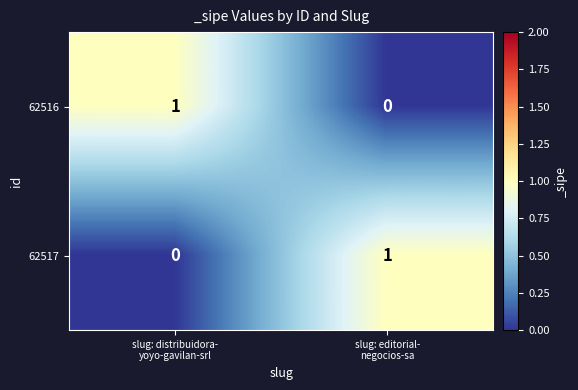

Reading left to right, list all the values displayed in this chart.

62516: 1	0
62517: 0	1